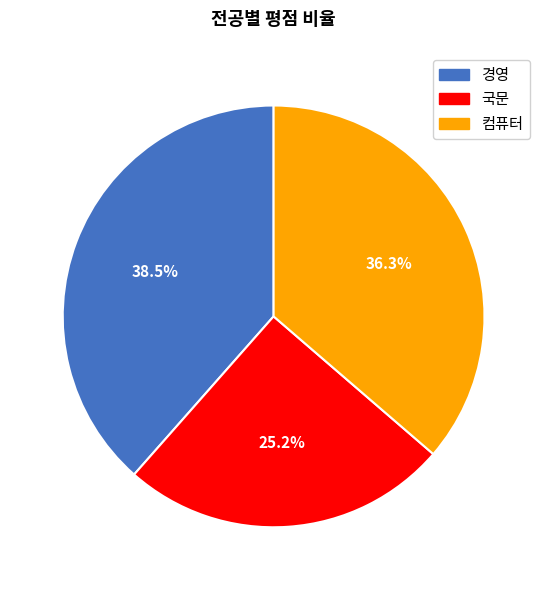

To the nearest percent, what is the difference between the largest and smallest slice percentages?

13%